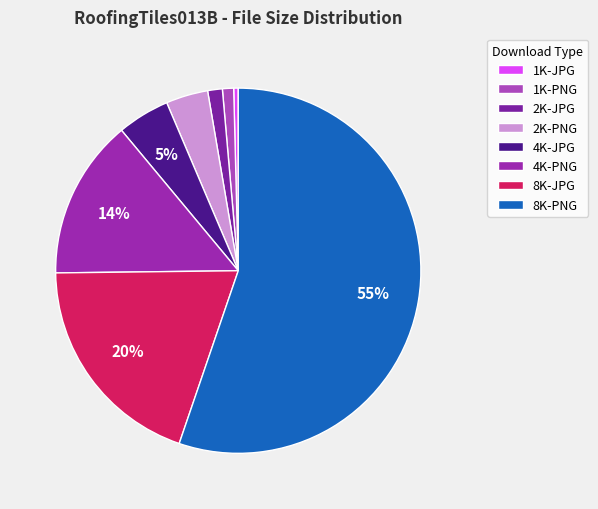

Does any single category account for the majority?

Yes